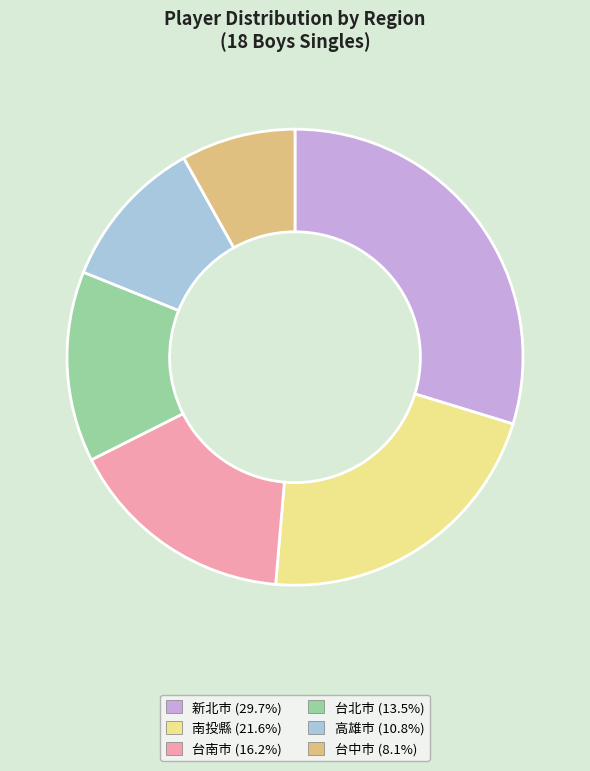

Combined, do 台中市 and 高雄市 account for over 50%?

No